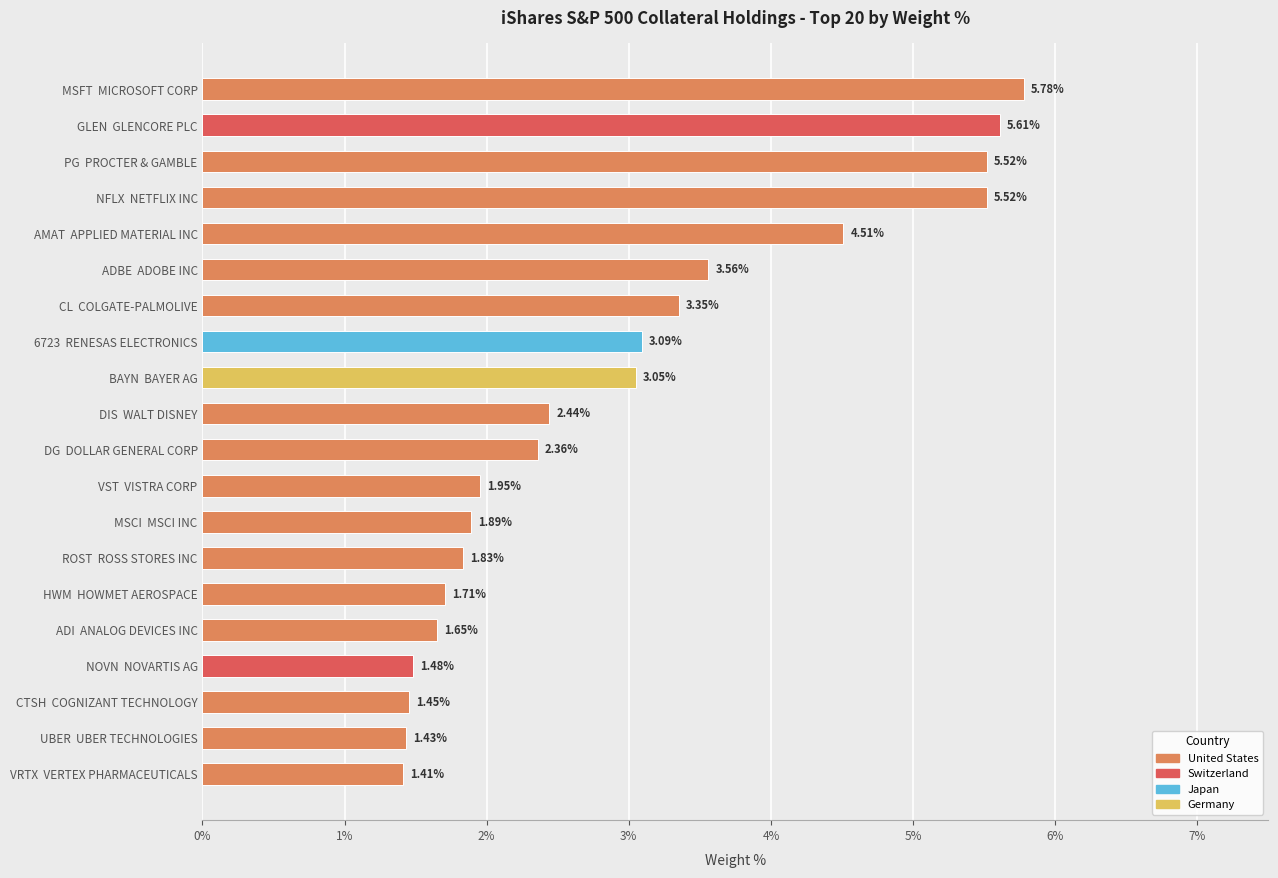

Approximately how many times larger is the value at ROST  ROSS STORES INC compared to UBER  UBER TECHNOLOGIES?

1.3